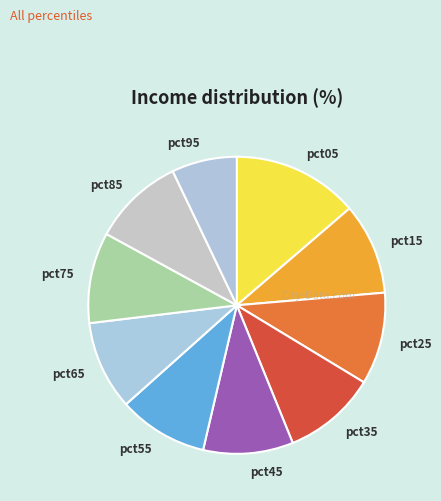

Combined, do pct55 and pct05 account for over 50%?

No